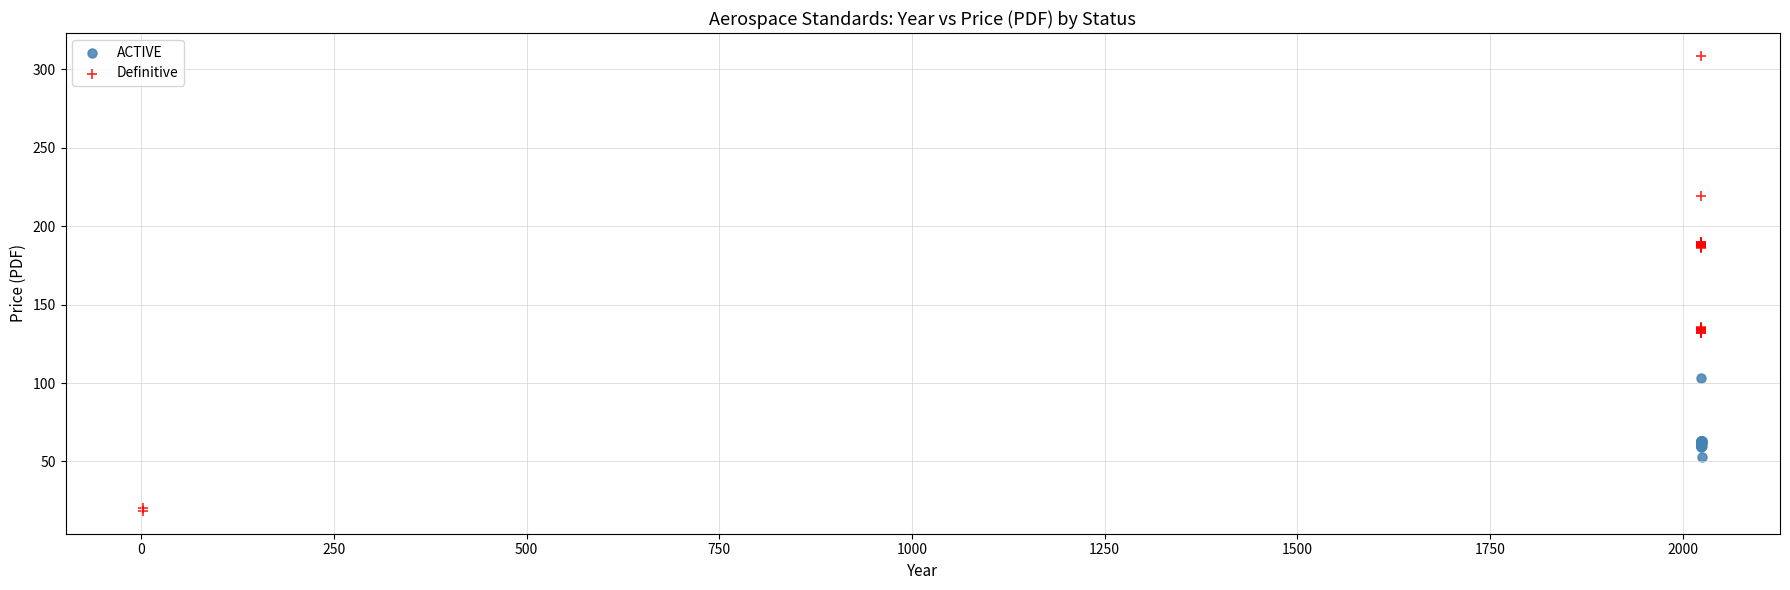

Which series has the largest Y range (max minus min)?

Definitive